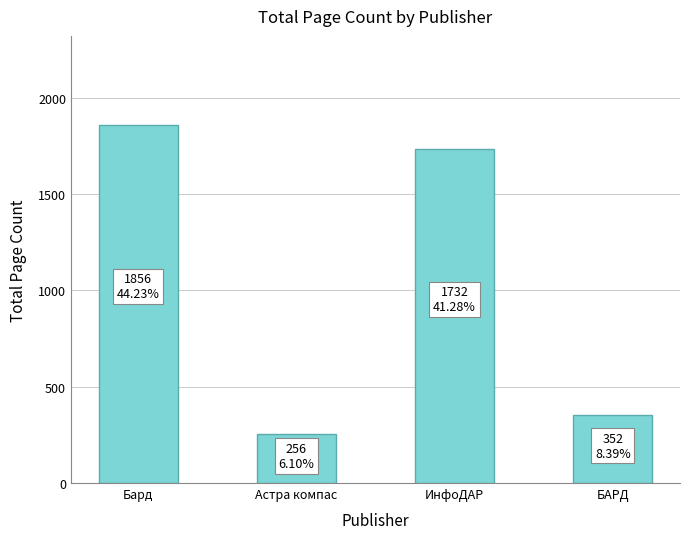

True or false: the data shows 1732 at ИнфоДАР.

True